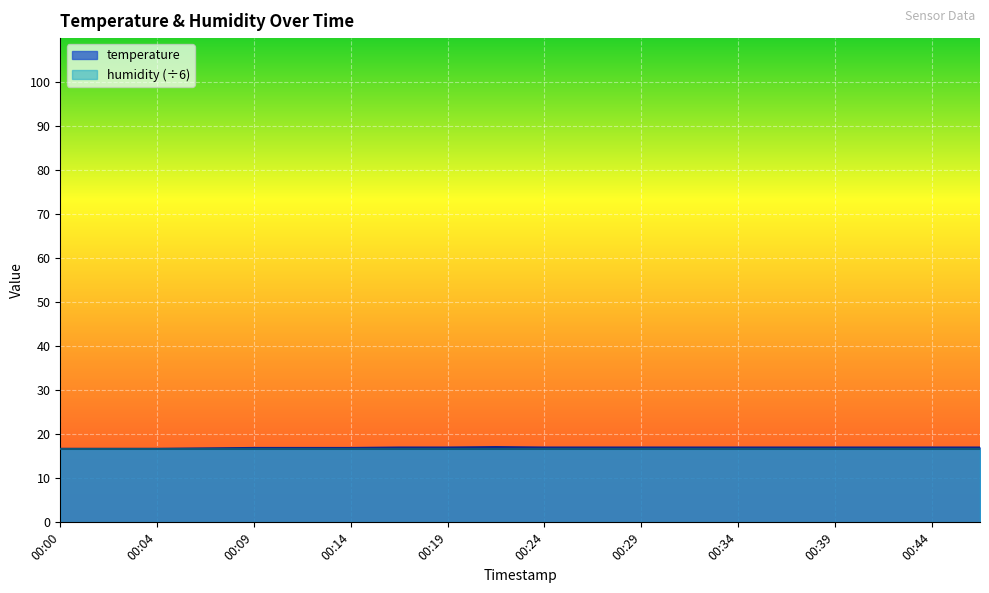

At which label does the data first exceed 17?

00:22